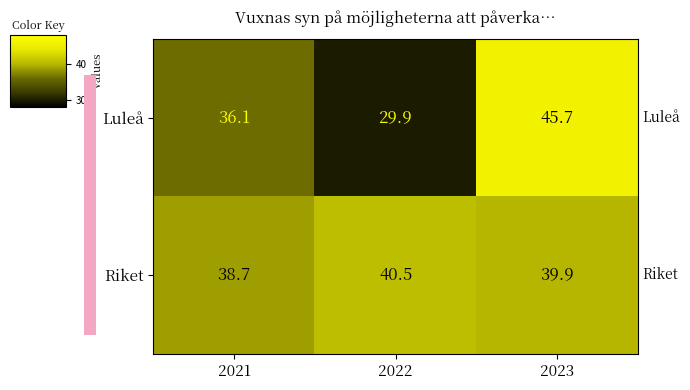

Which series has the widest spread of values?

Luleå